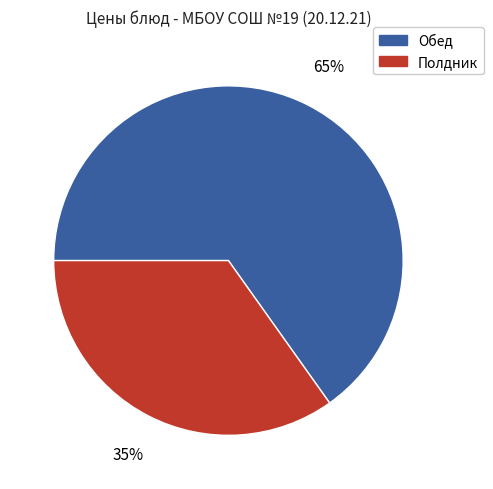

What is the ratio of the value at Обед to the value at Полдник?

1.9